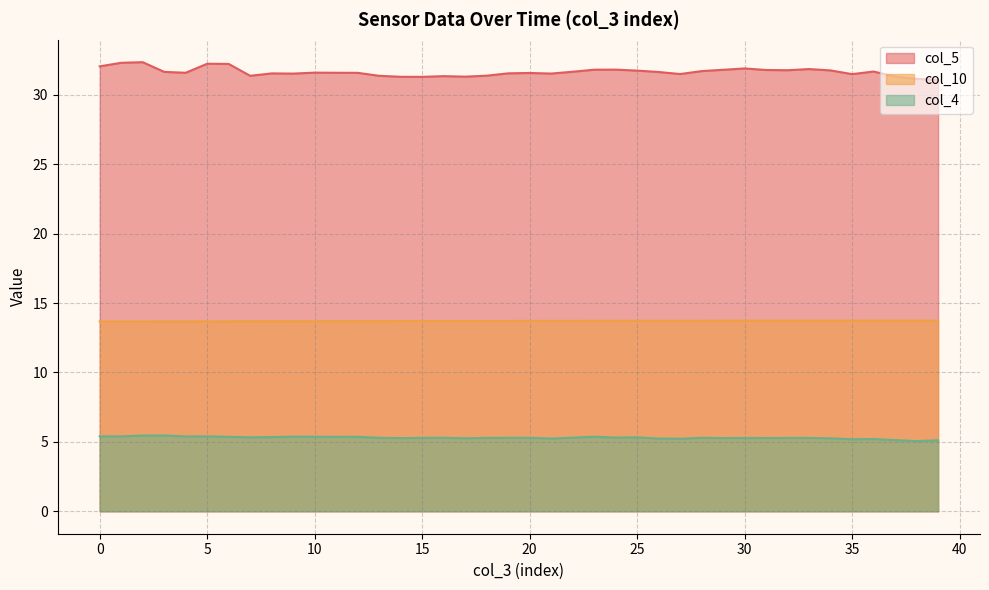

Reading left to right, what are all the values shown in this chart?

col_4: 5.4	5.4	5.5	5.5	5.4	5.4	5.4	5.3	5.3	5.4	5.4	5.4	5.4	5.3	5.3	5.3	5.3	5.3	5.3	5.3	5.3	5.2	5.3	5.4	5.3	5.3	5.2	5.2	5.3	5.3	5.3	5.3	5.3	5.3	5.3	5.2	5.2	5.1	5.1	5.1
col_5: 32.1	32.3	32.4	31.7	31.6	32.2	32.2	31.4	31.6	31.5	31.6	31.6	31.6	31.4	31.3	31.3	31.4	31.3	31.4	31.6	31.6	31.5	31.7	31.8	31.8	31.8	31.7	31.5	31.7	31.8	31.9	31.8	31.8	31.9	31.8	31.5	31.7	31.3	31.2	31.1
col_10: 13.7	13.7	13.7	13.7	13.7	13.7	13.7	13.7	13.7	13.7	13.7	13.7	13.7	13.7	13.7	13.7	13.7	13.7	13.7	13.7	13.7	13.7	13.7	13.7	13.7	13.7	13.7	13.7	13.7	13.7	13.7	13.7	13.7	13.7	13.7	13.7	13.7	13.7	13.7	13.7